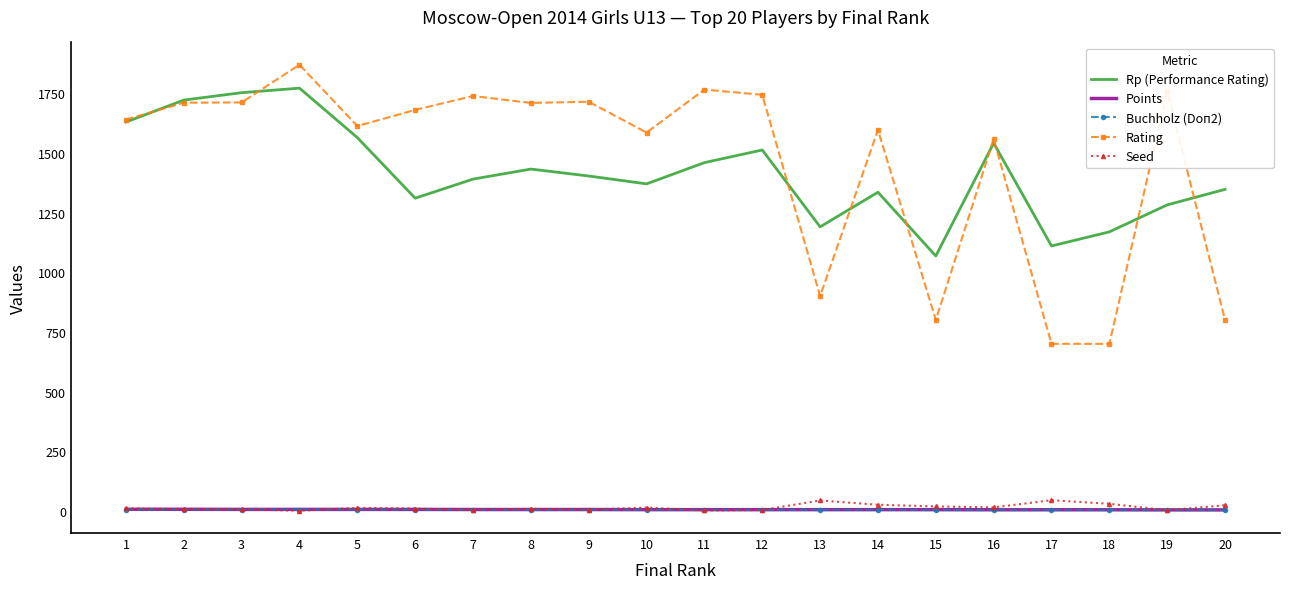

True or false: Rating and Points cross at least once.

False